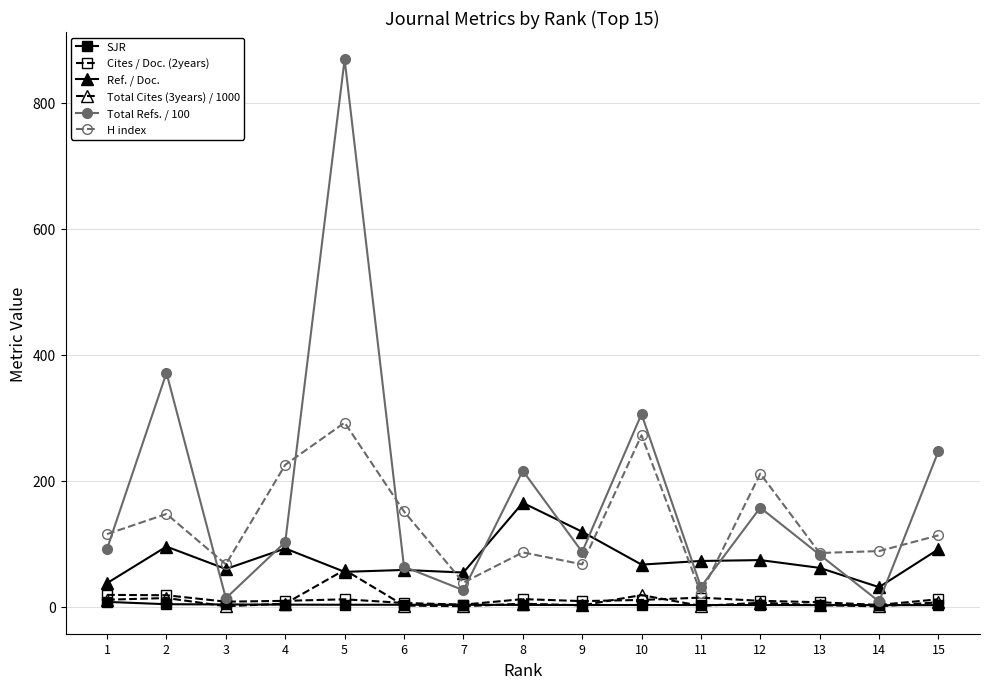

Does the chart have visible grid lines?

Yes